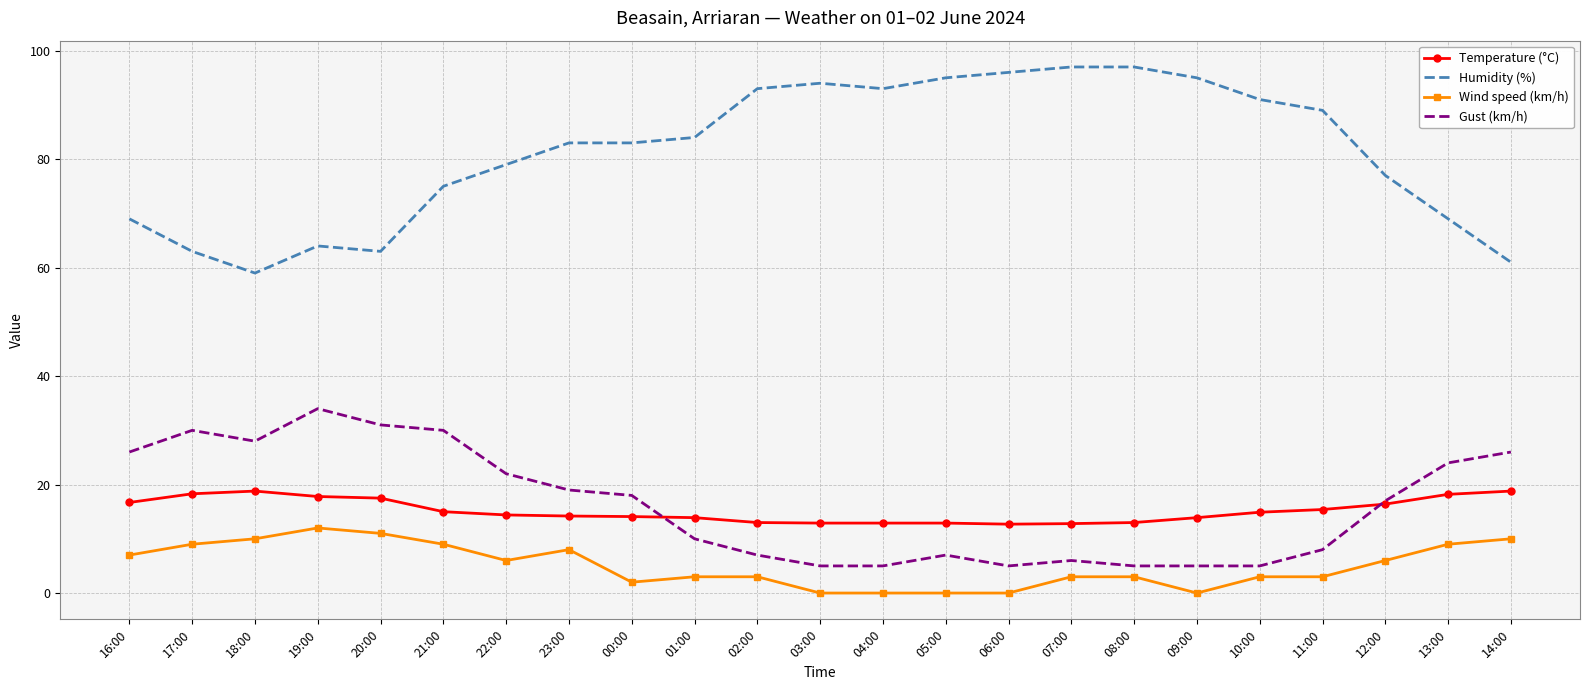

True or false: Humidity (%) and Temperature (°C) cross at least once.

False